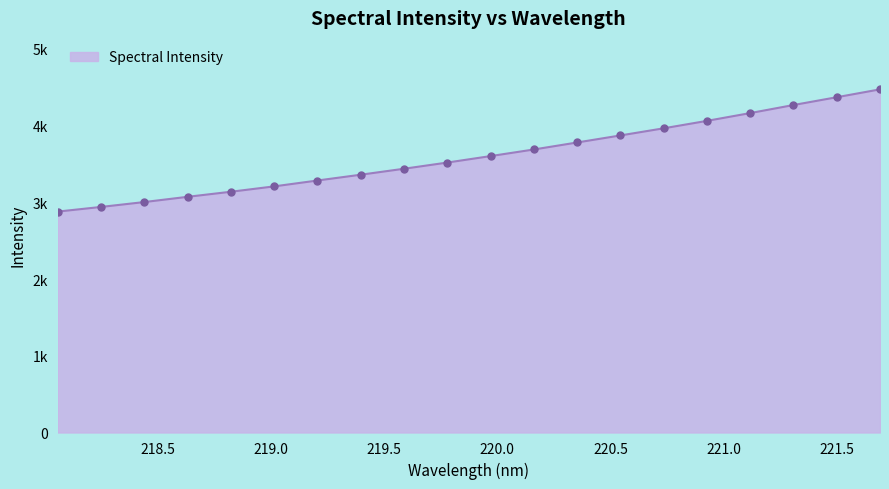

Does the chart have visible grid lines?

No